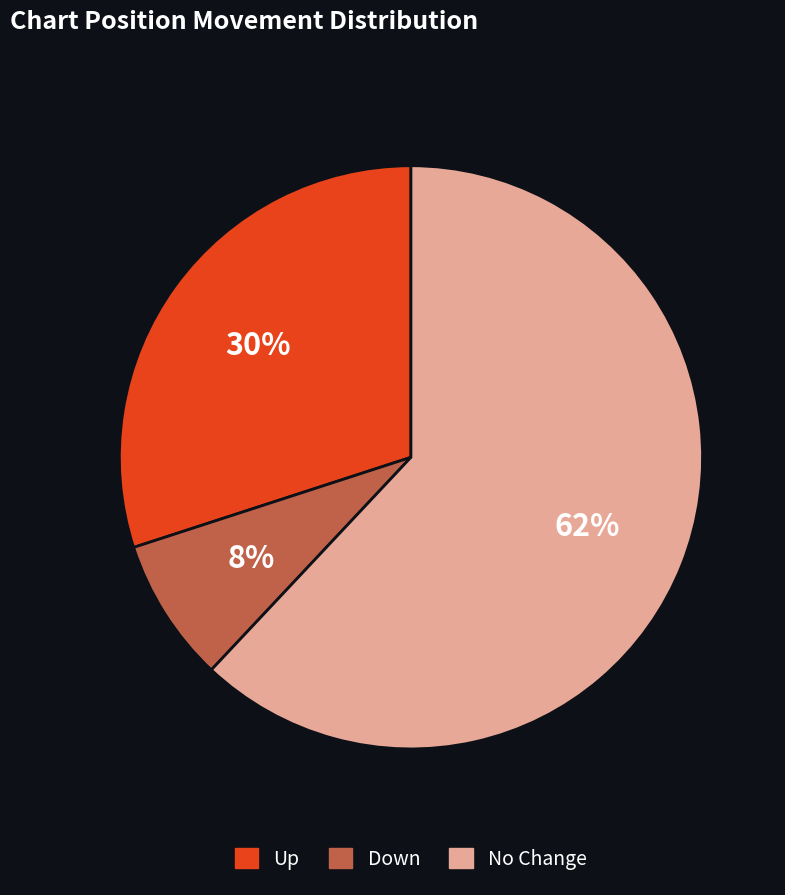

Is there a majority slice in this chart?

Yes